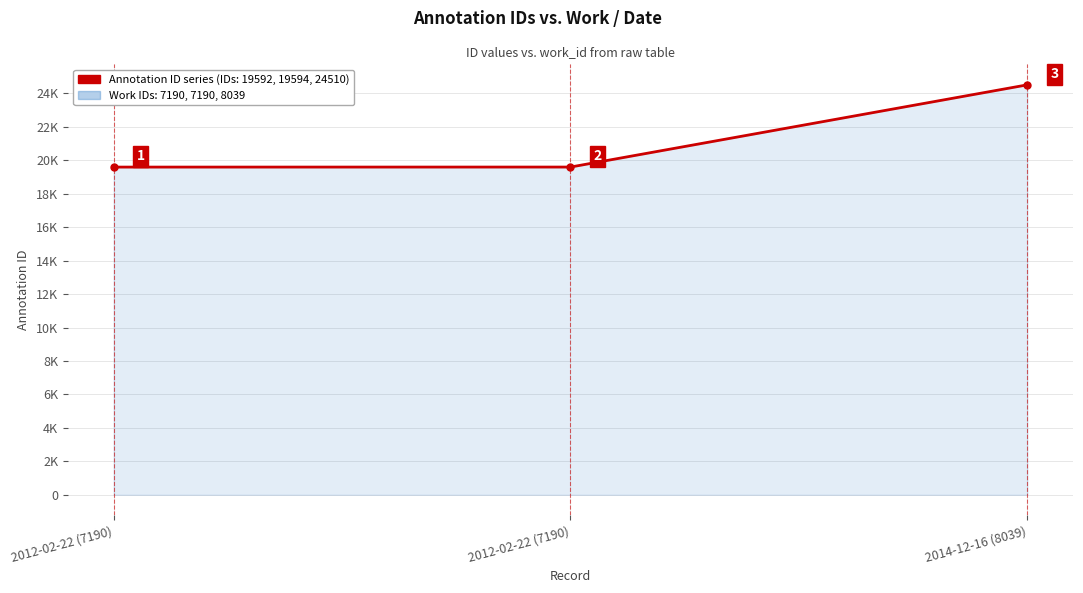

Is this an area chart (filled region under the line)?

Yes